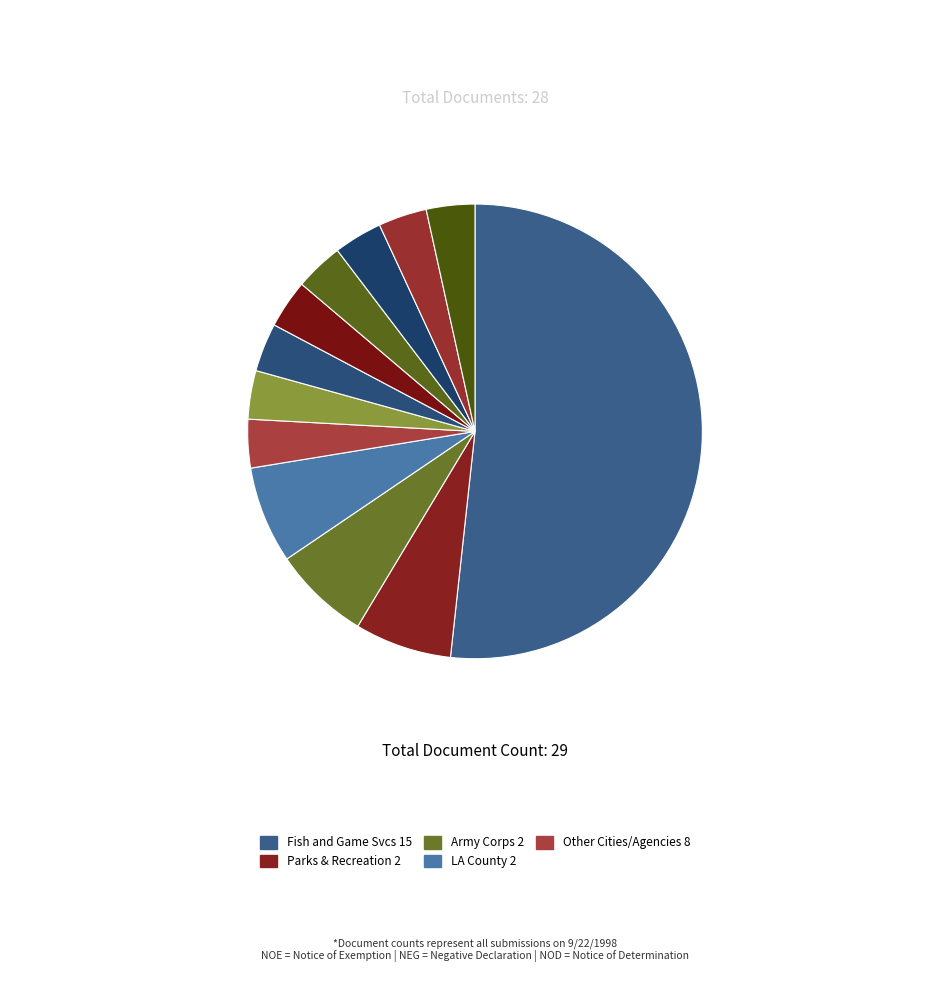

How many segments does this pie chart have?

12